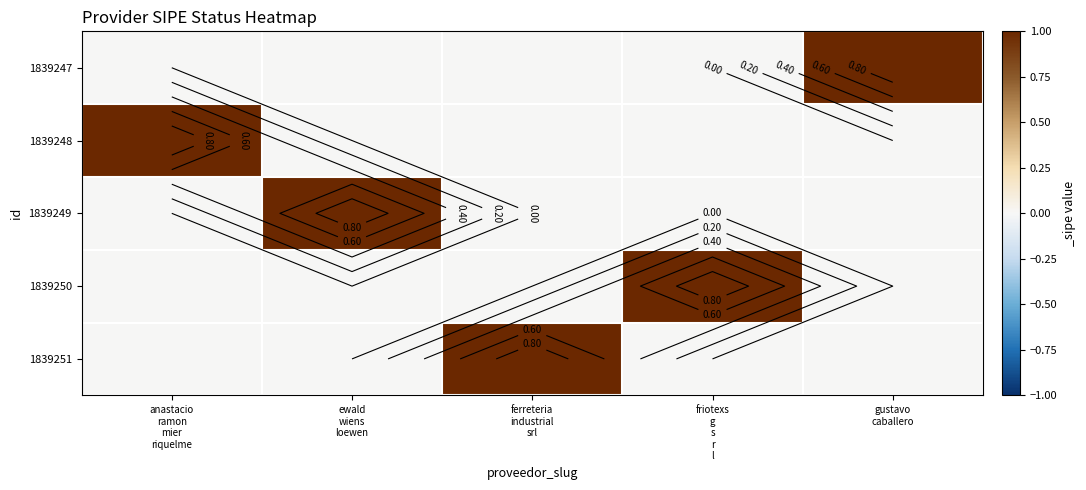

Where is 1839248 nearest to the value 0?

ewald wiens loewen